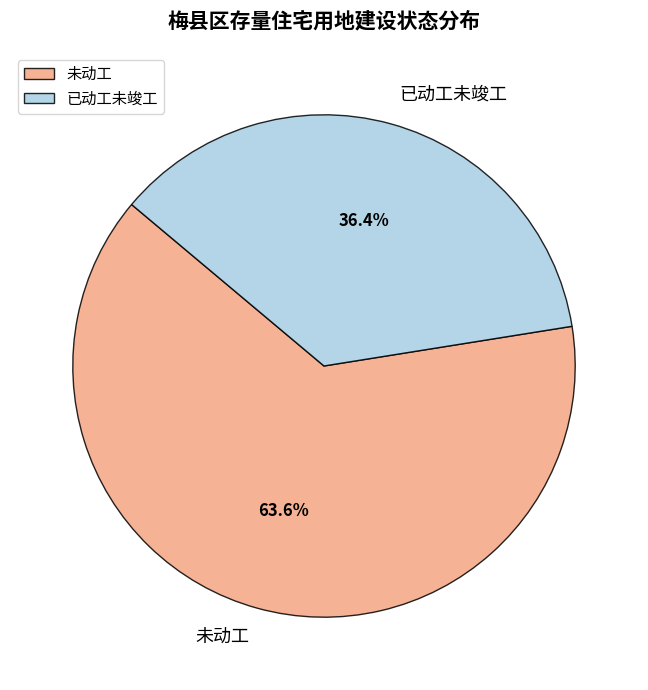

To the nearest percent, what percentage of the pie is 已动工未竣工?

36%